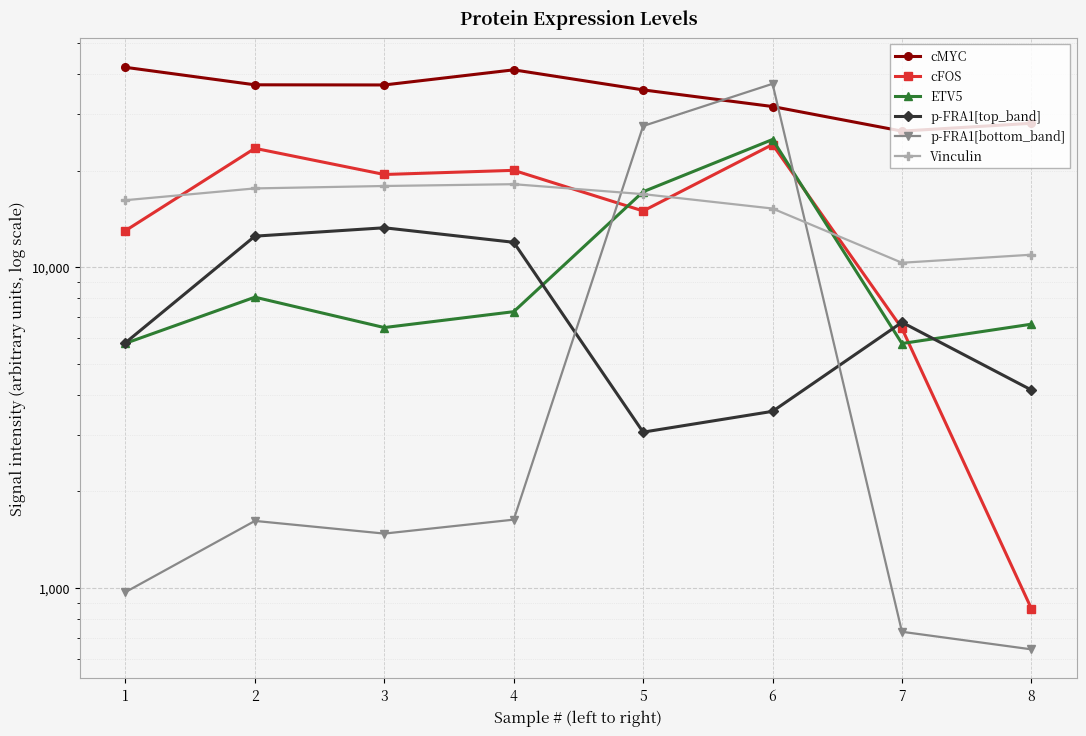

The cFOS series shows 8685.1 at 1. True or false?

False